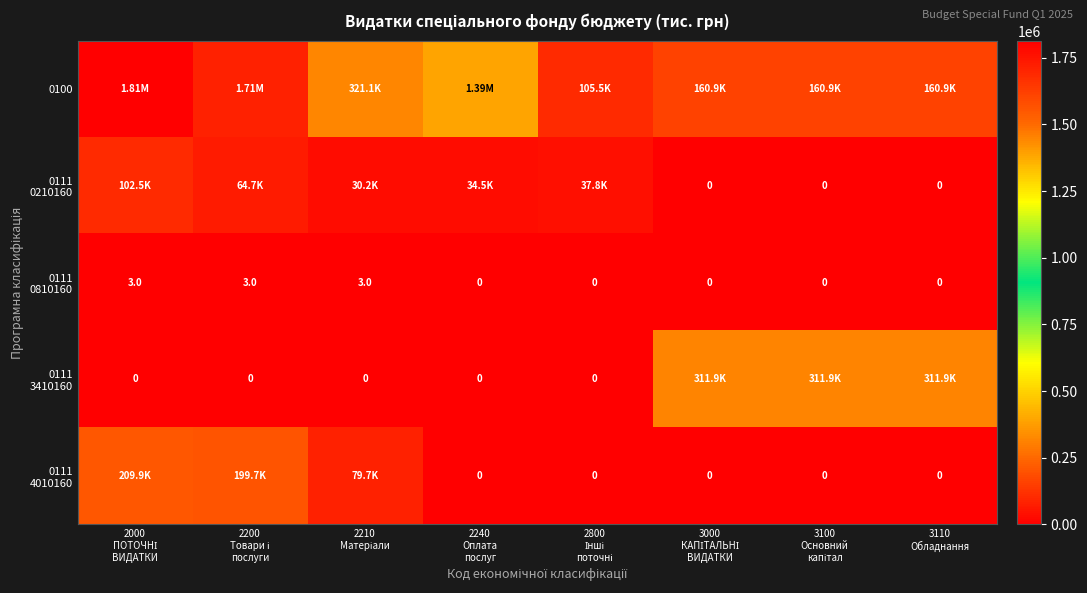

At how many categories does at least one series exceed 1722149?

1